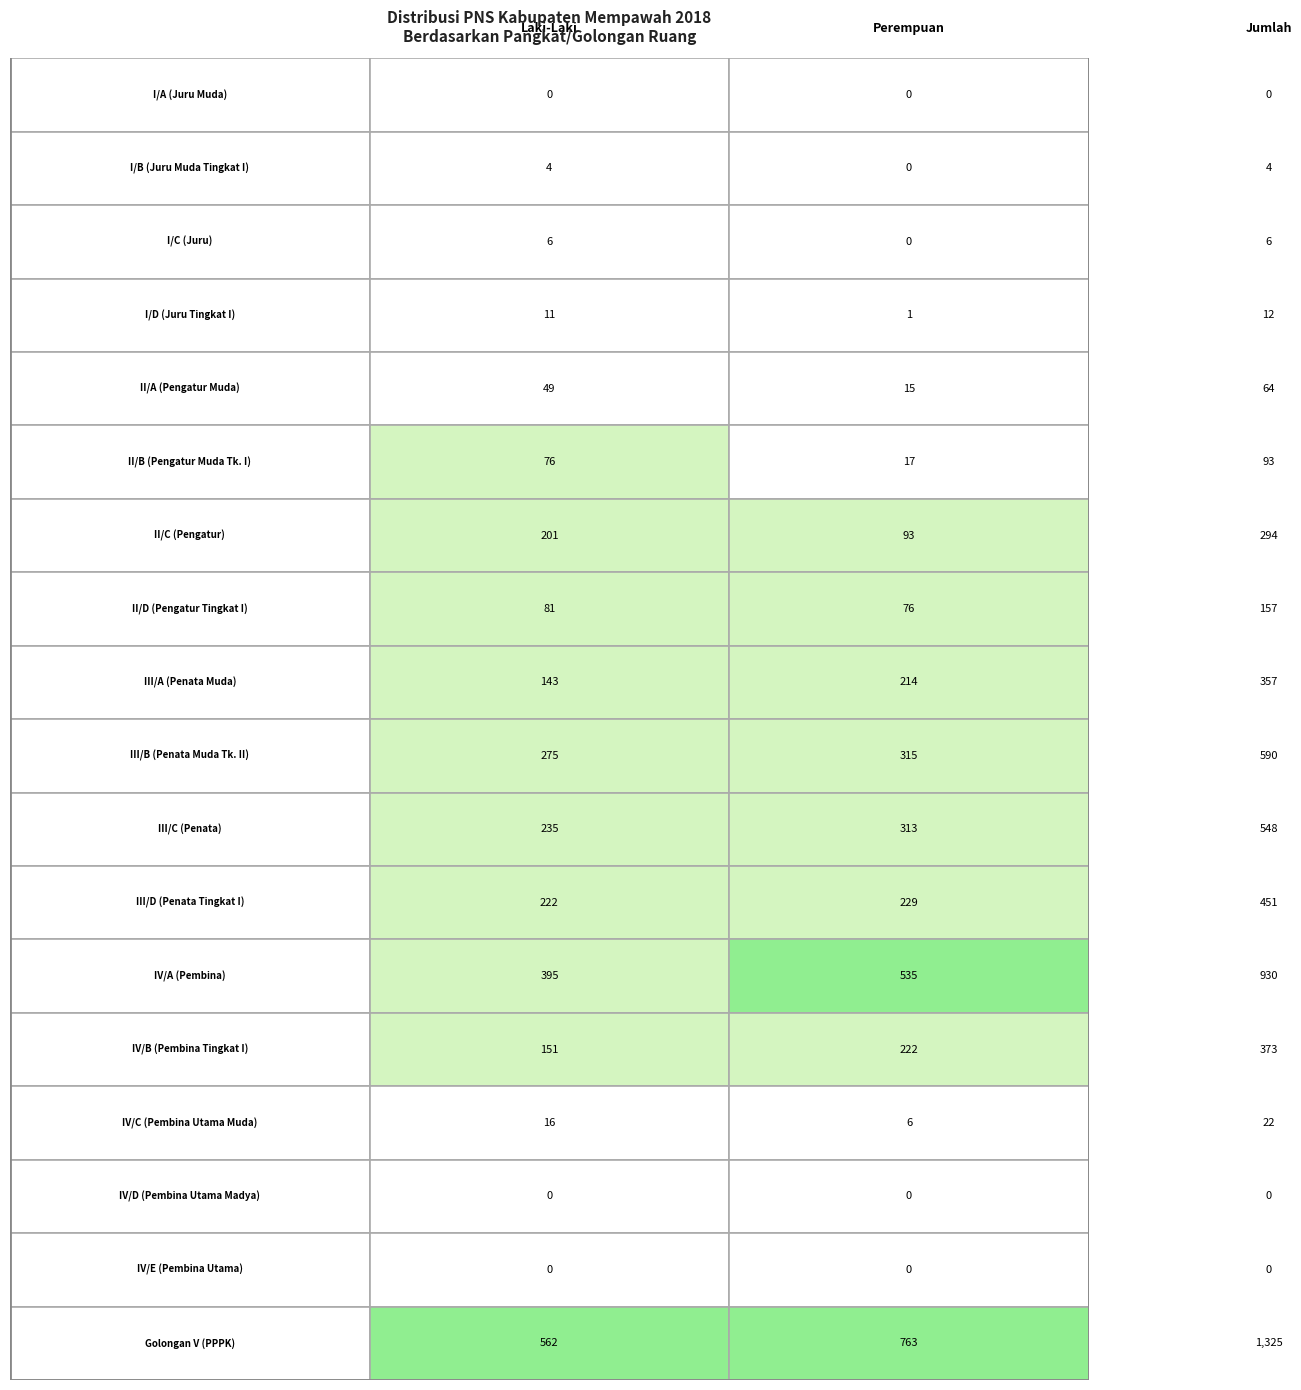

What is the spread (max minus min) of values at 0?

562